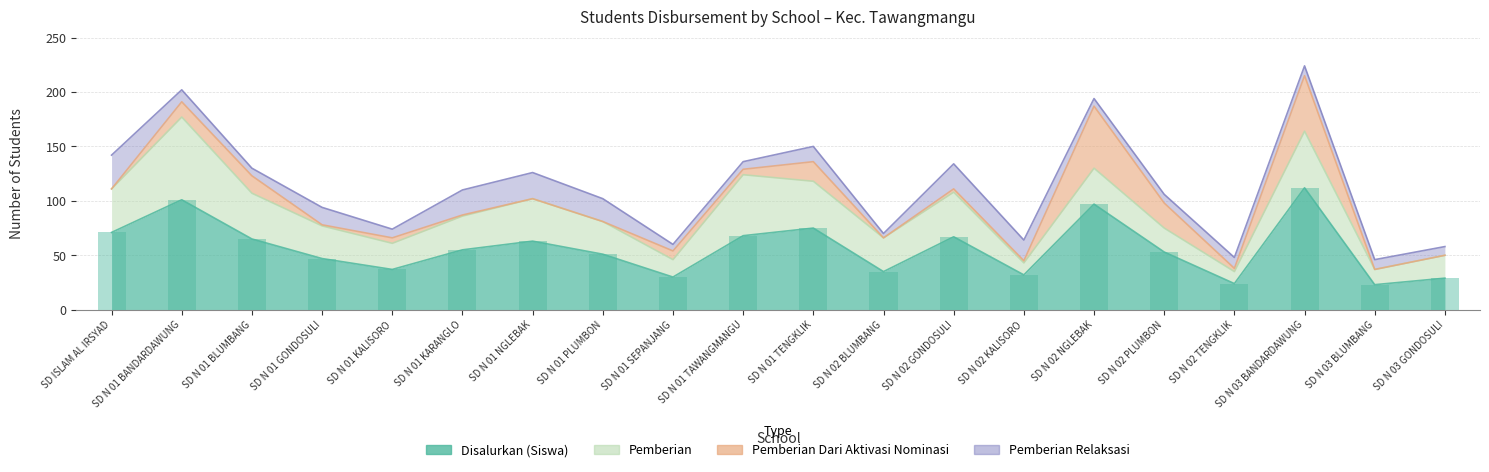

Reading left to right, what are all the values shown in this chart?

Disalurkan (Siswa): SD ISLAM AL IRSYAD=71	SD N 01 BANDARDAWUNG=101	SD N 01 BLUMBANG=65	SD N 01 GONDOSULI=47	SD N 01 KALISORO=37	SD N 01 KARANGLO=55	SD N 01 NGLEBAK=63	SD N 01 PLUMBON=51	SD N 01 SEPANJANG=30	SD N 01 TAWANGMANGU=68	SD N 01 TENGKLIK=75	SD N 02 BLUMBANG=35	SD N 02 GONDOSULI=67	SD N 02 KALISORO=32	SD N 02 NGLEBAK=97	SD N 02 PLUMBON=53	SD N 02 TENGKLIK=24	SD N 03 BANDARDAWUNG=112	SD N 03 BLUMBANG=23	SD N 03 GONDOSULI=29
Pemberian: SD ISLAM AL IRSYAD=40	SD N 01 BANDARDAWUNG=76	SD N 01 BLUMBANG=42	SD N 01 GONDOSULI=30	SD N 01 KALISORO=24	SD N 01 KARANGLO=31	SD N 01 NGLEBAK=39	SD N 01 PLUMBON=30	SD N 01 SEPANJANG=16	SD N 01 TAWANGMANGU=56	SD N 01 TENGKLIK=43	SD N 02 BLUMBANG=31	SD N 02 GONDOSULI=41	SD N 02 KALISORO=11	SD N 02 NGLEBAK=33	SD N 02 PLUMBON=22	SD N 02 TENGKLIK=11	SD N 03 BANDARDAWUNG=52	SD N 03 BLUMBANG=14	SD N 03 GONDOSULI=21
Pemberian Dari Aktivasi Nominasi: SD ISLAM AL IRSYAD=0	SD N 01 BANDARDAWUNG=14	SD N 01 BLUMBANG=16	SD N 01 GONDOSULI=1	SD N 01 KALISORO=5	SD N 01 KARANGLO=1	SD N 01 NGLEBAK=0	SD N 01 PLUMBON=0	SD N 01 SEPANJANG=8	SD N 01 TAWANGMANGU=5	SD N 01 TENGKLIK=18	SD N 02 BLUMBANG=0	SD N 02 GONDOSULI=3	SD N 02 KALISORO=2	SD N 02 NGLEBAK=57	SD N 02 PLUMBON=23	SD N 02 TENGKLIK=3	SD N 03 BANDARDAWUNG=51	SD N 03 BLUMBANG=0	SD N 03 GONDOSULI=0
Pemberian Relaksasi: SD ISLAM AL IRSYAD=31	SD N 01 BANDARDAWUNG=11	SD N 01 BLUMBANG=7	SD N 01 GONDOSULI=16	SD N 01 KALISORO=8	SD N 01 KARANGLO=23	SD N 01 NGLEBAK=24	SD N 01 PLUMBON=21	SD N 01 SEPANJANG=6	SD N 01 TAWANGMANGU=7	SD N 01 TENGKLIK=14	SD N 02 BLUMBANG=4	SD N 02 GONDOSULI=23	SD N 02 KALISORO=19	SD N 02 NGLEBAK=7	SD N 02 PLUMBON=8	SD N 02 TENGKLIK=10	SD N 03 BANDARDAWUNG=9	SD N 03 BLUMBANG=9	SD N 03 GONDOSULI=8